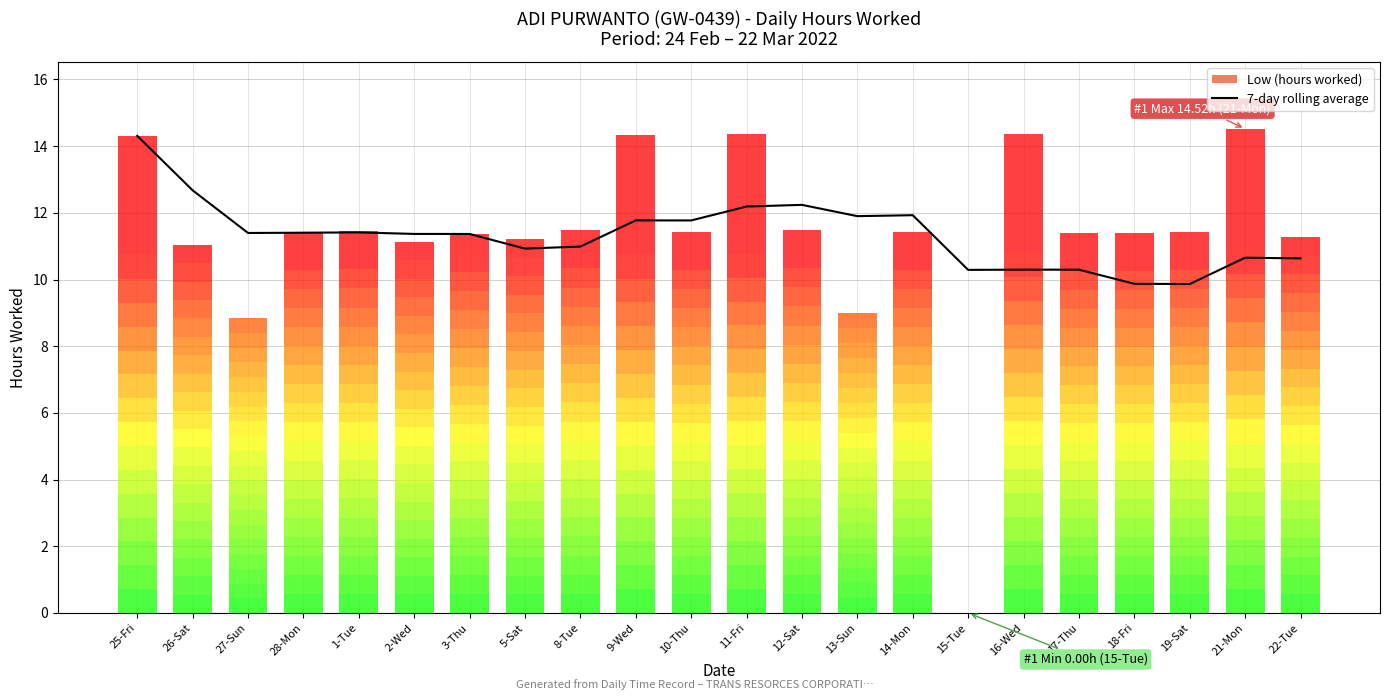

What is the sum of the 7-day rolling average values at 26-Sat and 10-Thu?

24.4